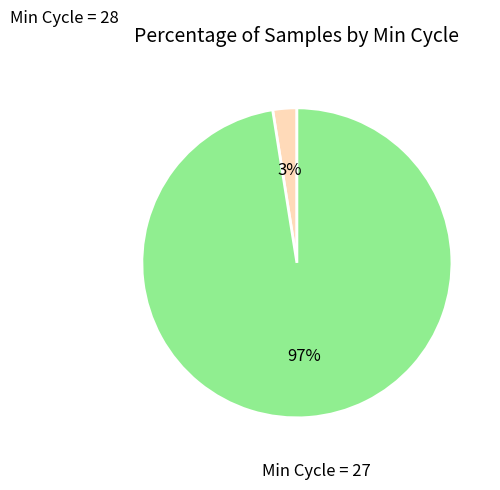

Does any single category account for the majority?

Yes